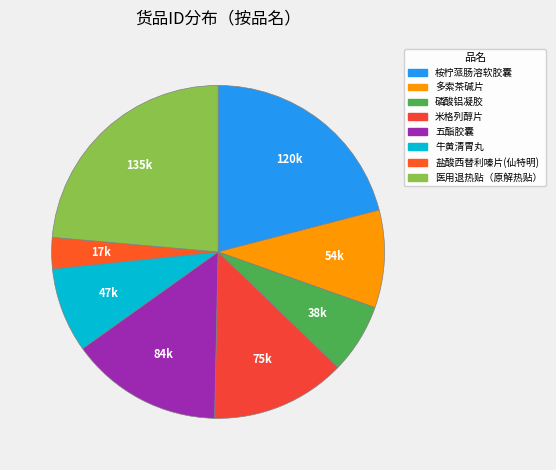

The 牛黄清胃丸 slice represents 8% of the pie. True or false?

True